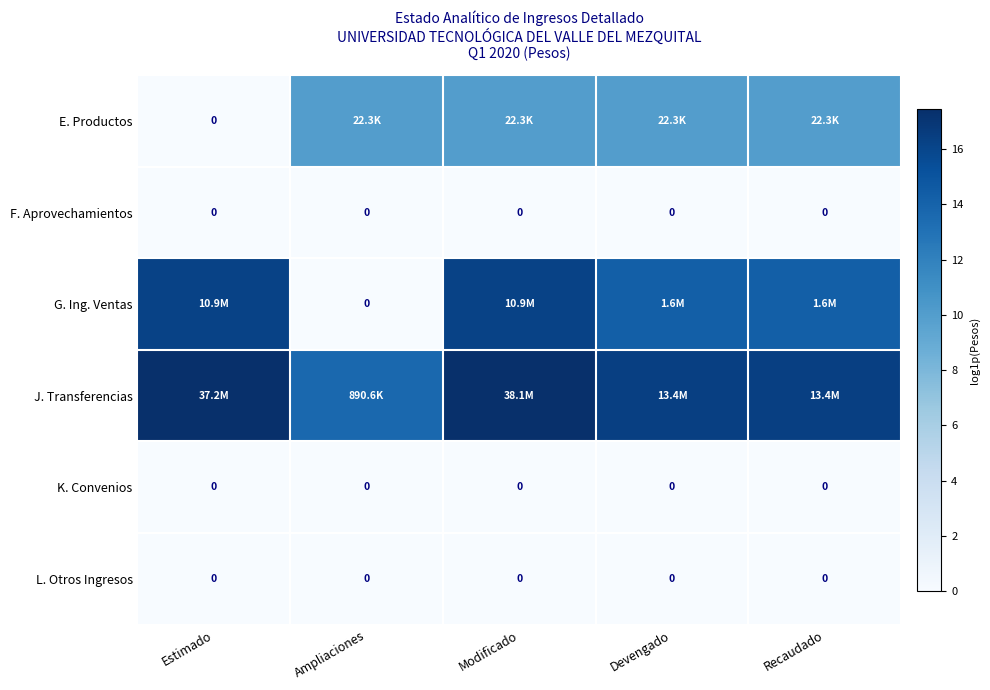

At Estimado, list the series in order from largest to smallest.

J. Transferencias, G. Ing. Ventas, E. Productos, F. Aprovechamientos, K. Convenios, L. Otros Ingresos